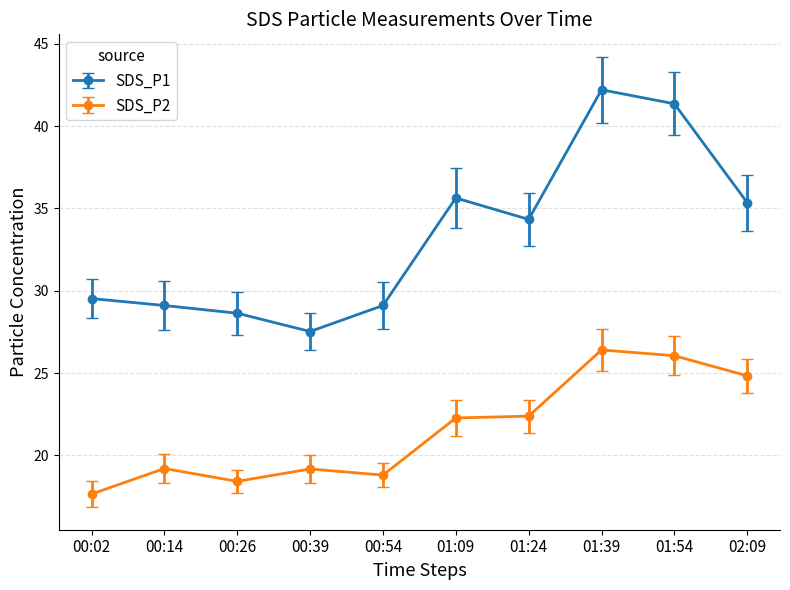

Rank the series by their average value, from lowest to highest.

SDS_P2, SDS_P1